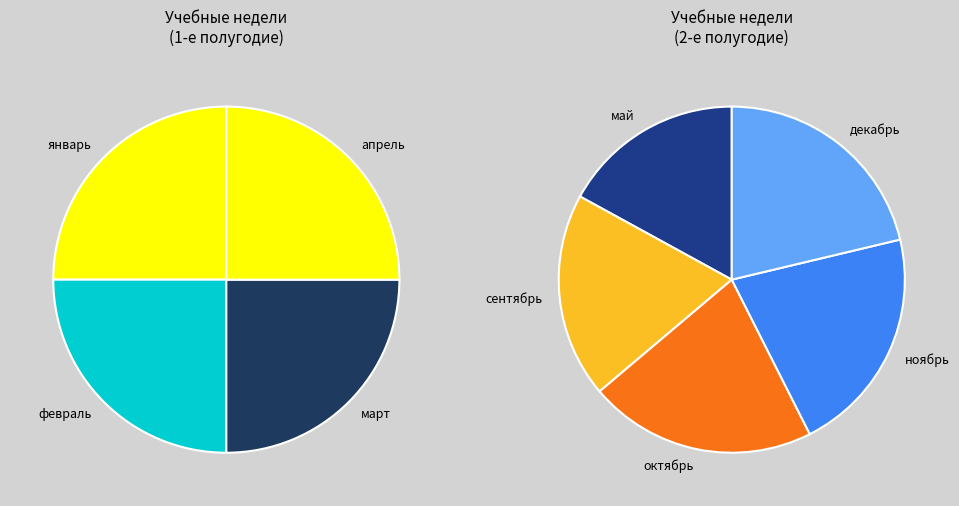

What is the smallest slice in the pie chart?

май